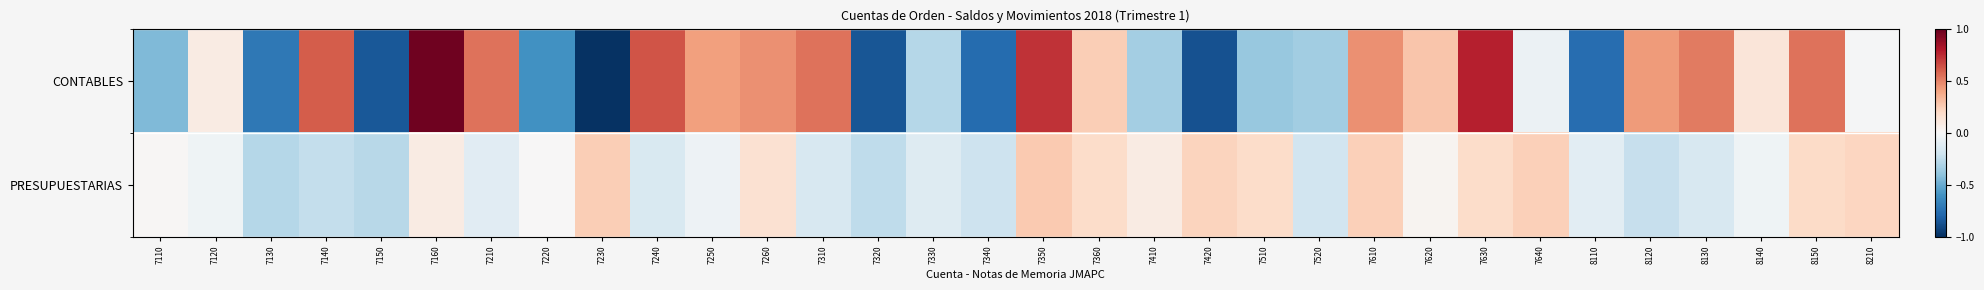

What is the difference between the highest and lowest values at 7150?

0.6